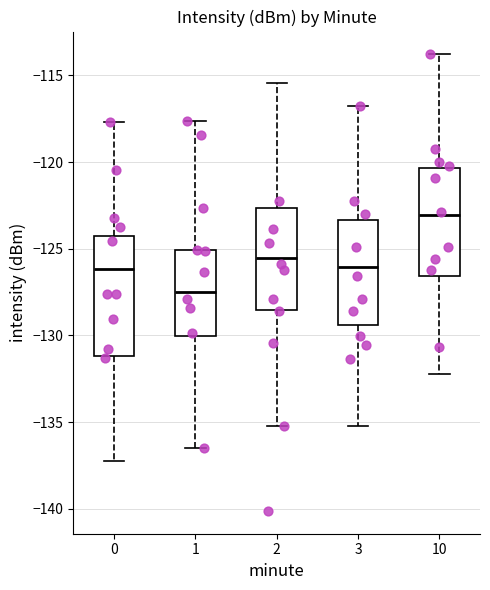

Reading left to right, transcribe this box plot: for each box, give where its median line is, the range the box spans, and where its two whiskers end, as read against the y-axis. The values are not printed on the chart, so give them approximately, as read against the axis.

0: median -126.0, box -131.0 to -124.5, whiskers -137.5 to -117.5
1: median -127.5, box -130.0 to -125.0, whiskers -136.5 to -117.5
2: median -125.5, box -128.5 to -122.5, whiskers -135.0 to -115.5
3: median -126.0, box -129.5 to -123.5, whiskers -135.0 to -117.0
10: median -123.0, box -126.5 to -120.5, whiskers -132.0 to -114.0